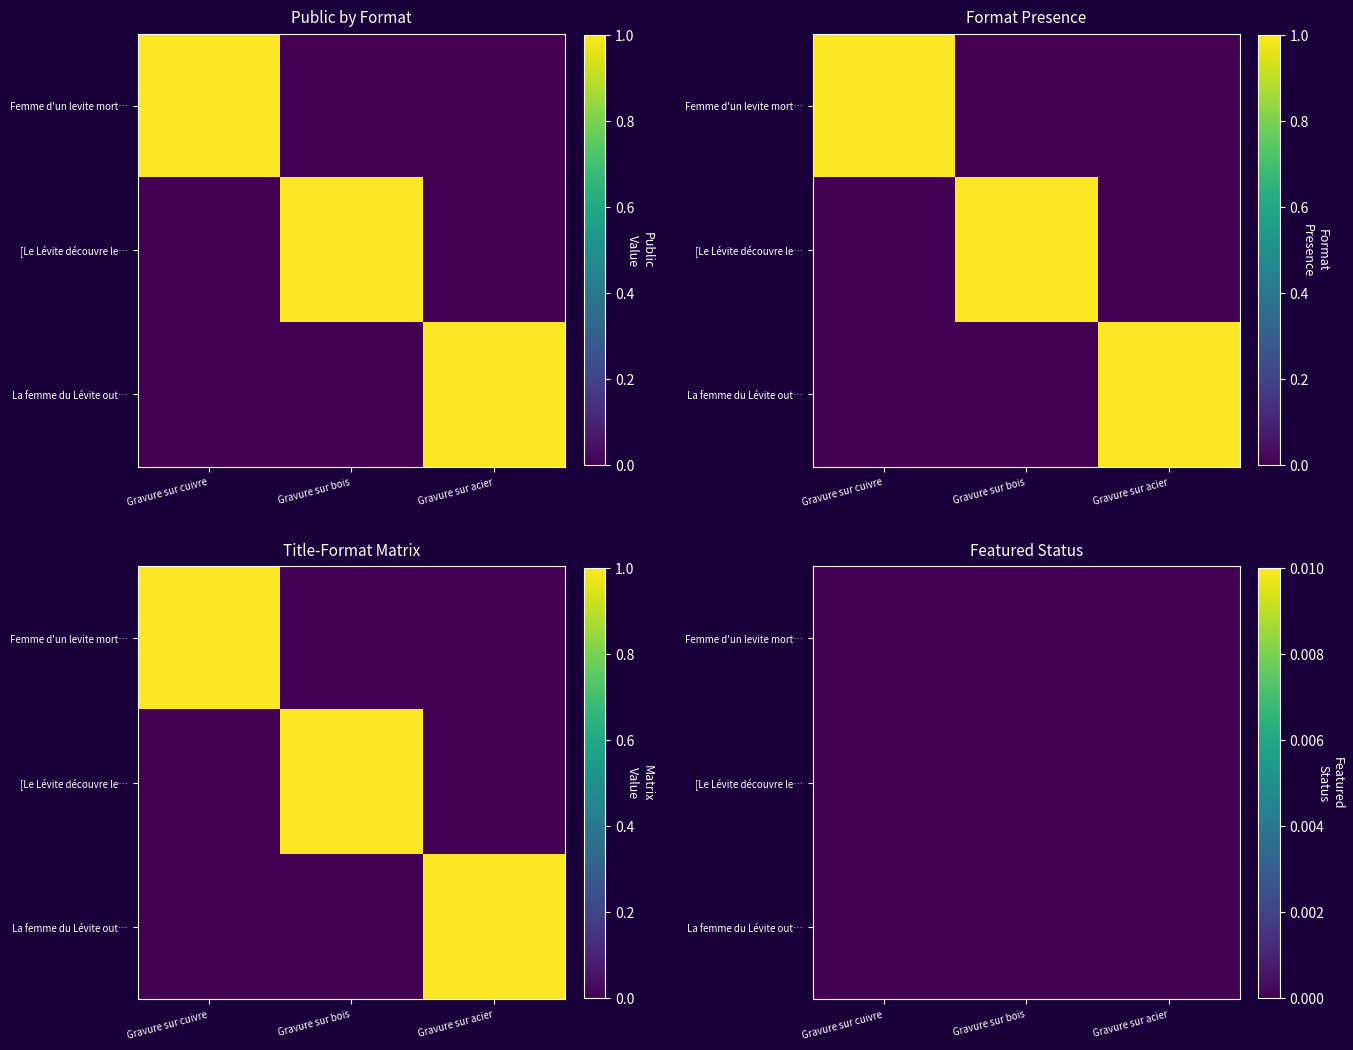

The Femme d'un levite morte par les violenc… series shows 0 at Gravure sur acier. True or false?

True